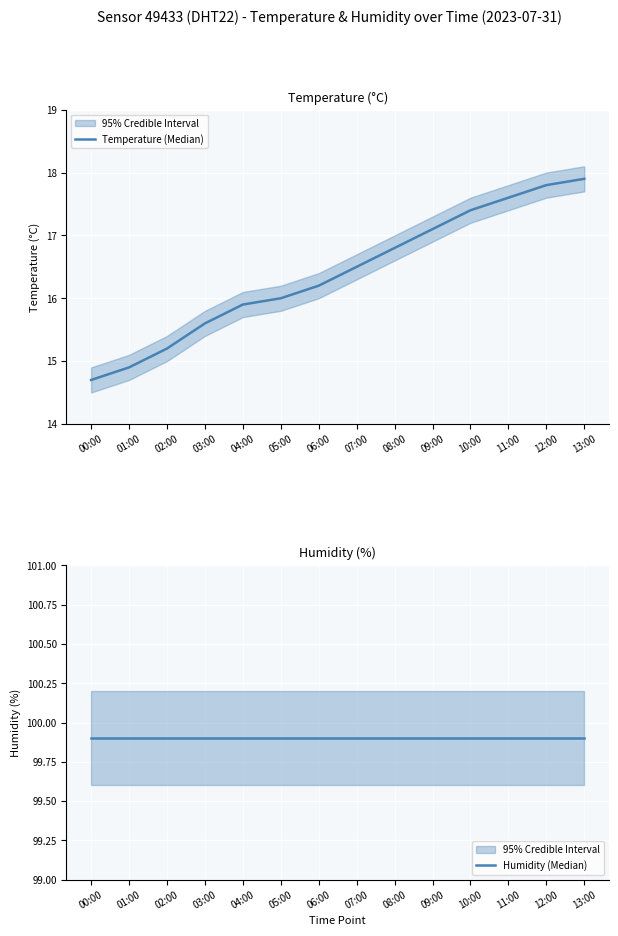

Reading left to right, transcribe all the data shown in this chart.

Temperature (Median): 14.7	14.9	15.2	15.6	15.9	16.0	16.2	16.5	16.8	17.1	17.4	17.6	17.8	17.9
Humidity (Median): 99.9	99.9	99.9	99.9	99.9	99.9	99.9	99.9	99.9	99.9	99.9	99.9	99.9	99.9